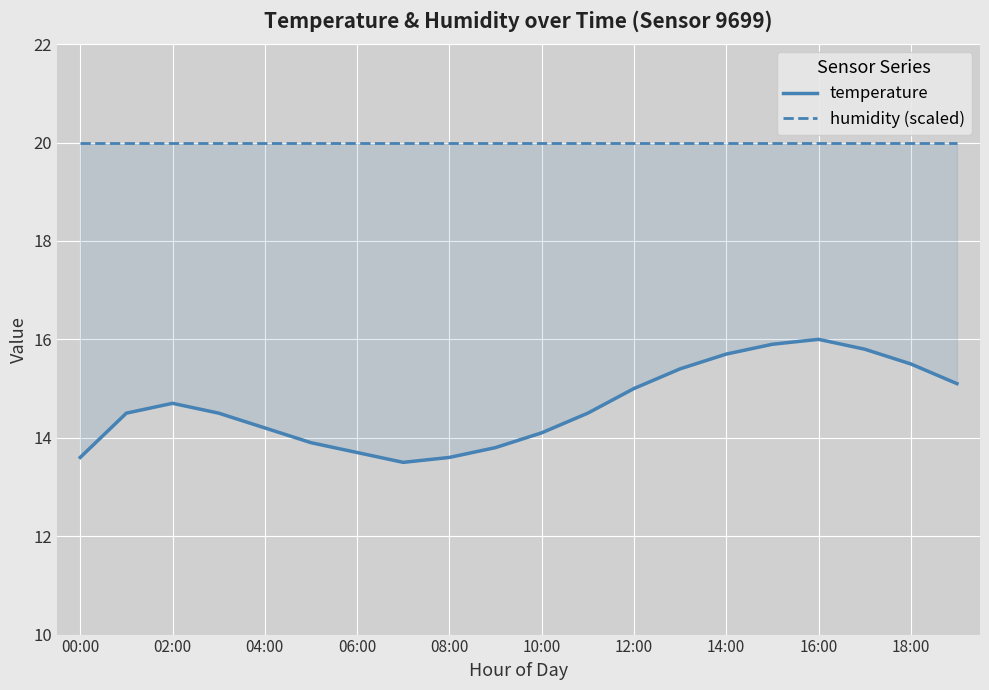

True or false: humidity (scaled) has more than 1 points higher than both neighbors.

False